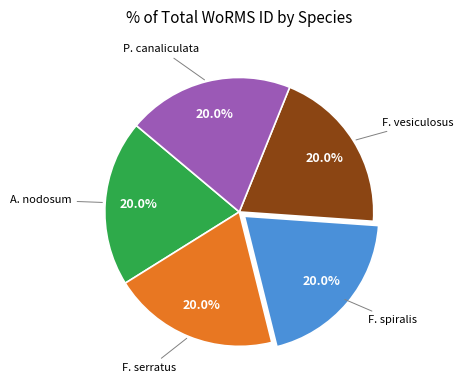

Count the number of slices in the pie.

5